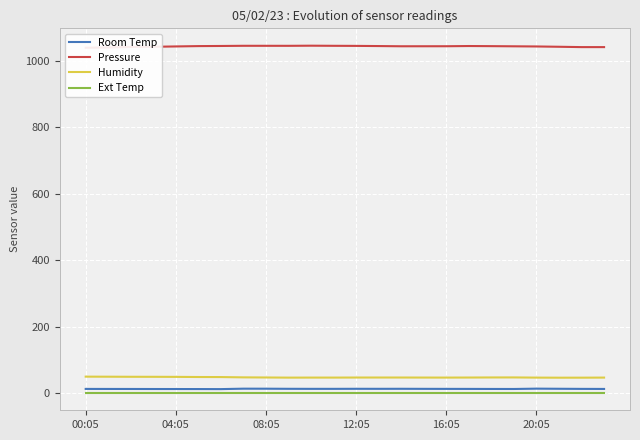

Which series has the largest total across all categories?

Pressure